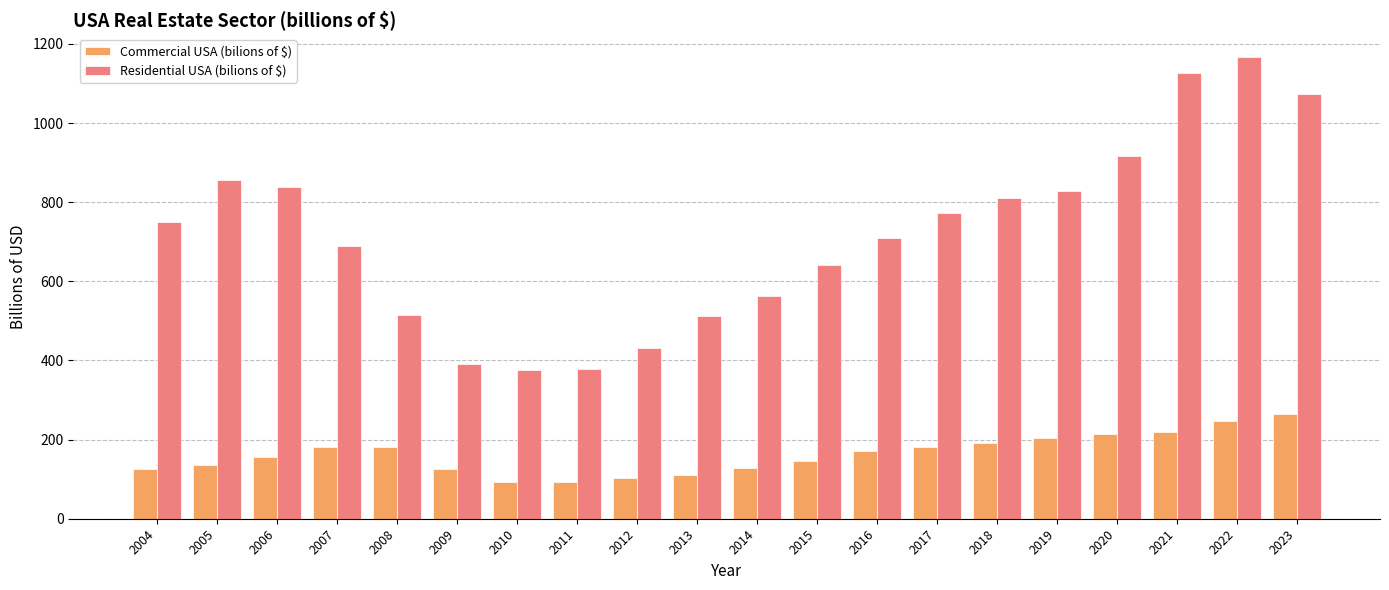

The value of Residential USA (bilions of $) at 2016 is 491.6. True or false?

False